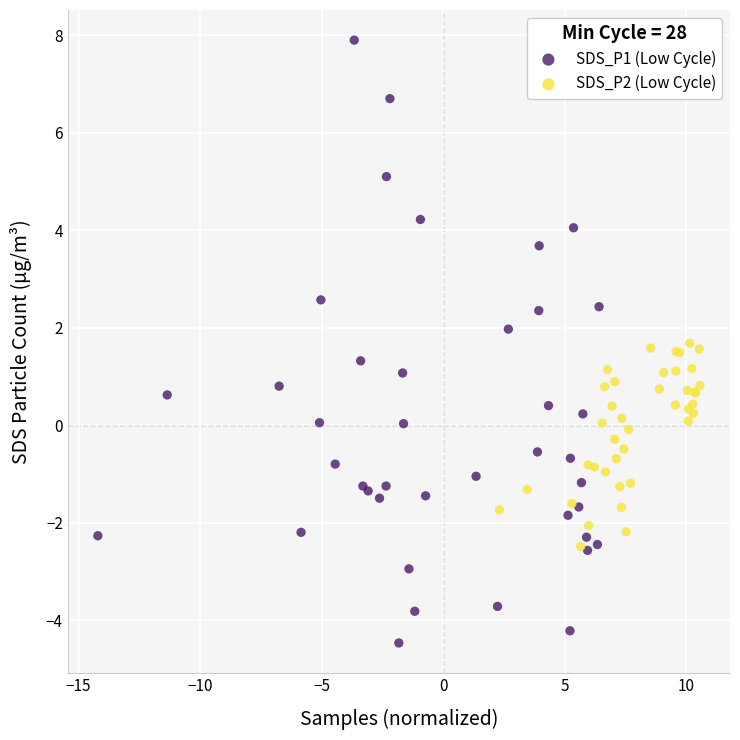

Which series contains the highest Y value?

SDS_P1 (Low Cycle)